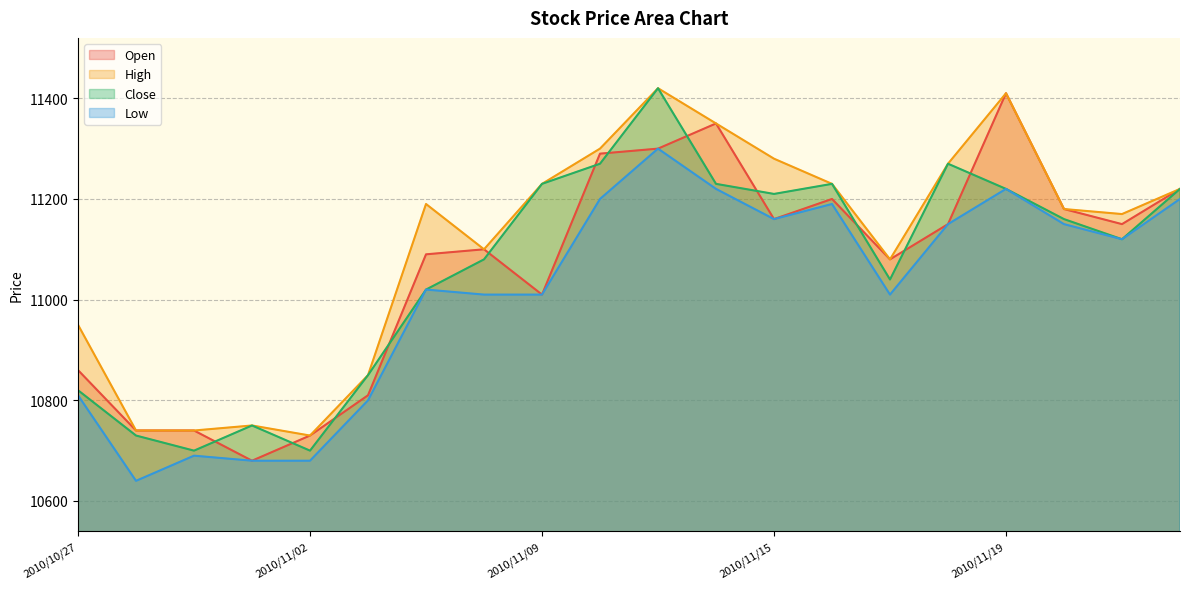

What is the sum of all High values?

222190